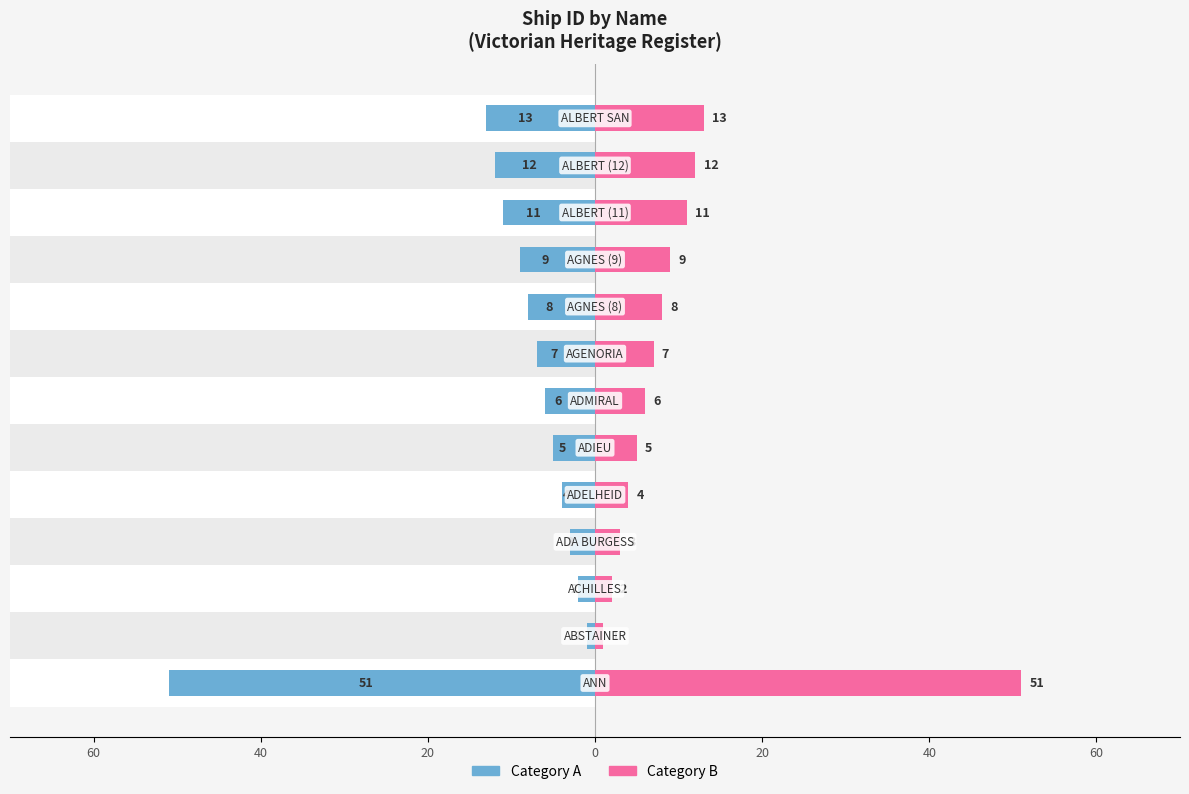

Are the bars horizontal?

Yes